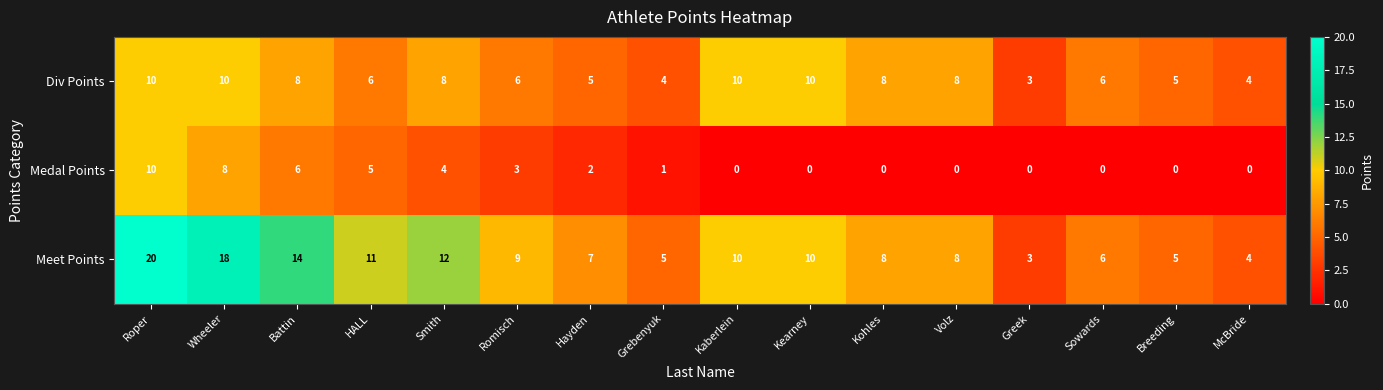

What is the difference between the Medal Points values at Roper and Battin?

4